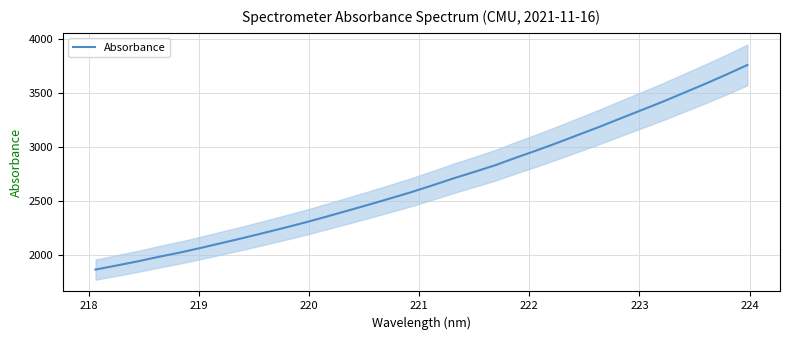

How many lines are shown in the chart?

1